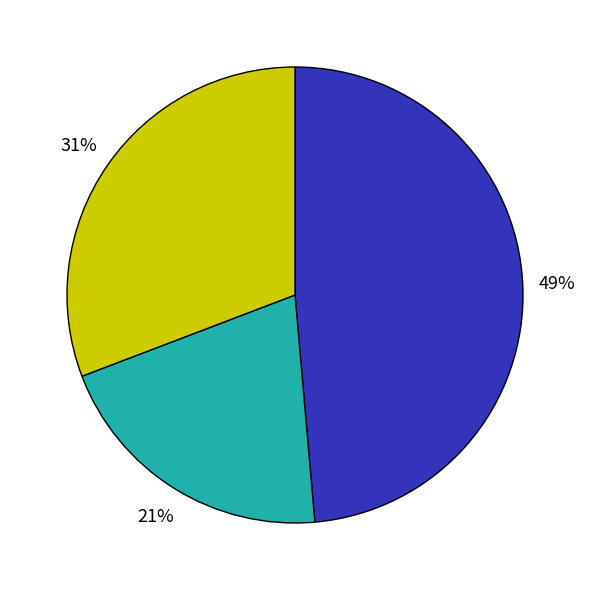

Is there a majority slice in this chart?

No